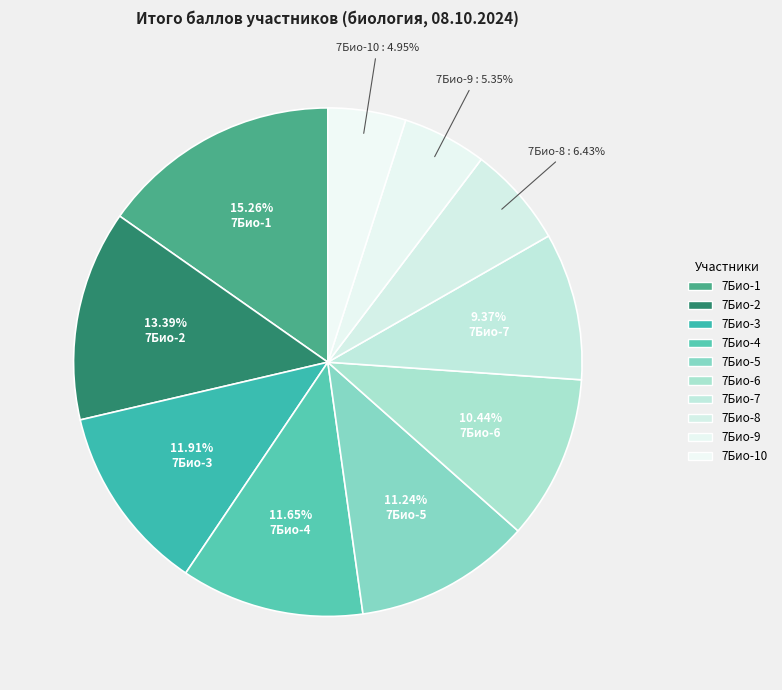

Rank the categories by value from highest to lowest.

7Био-1, 7Био-2, 7Био-3, 7Био-4, 7Био-5, 7Био-6, 7Био-7, 7Био-8, 7Био-9, 7Био-10